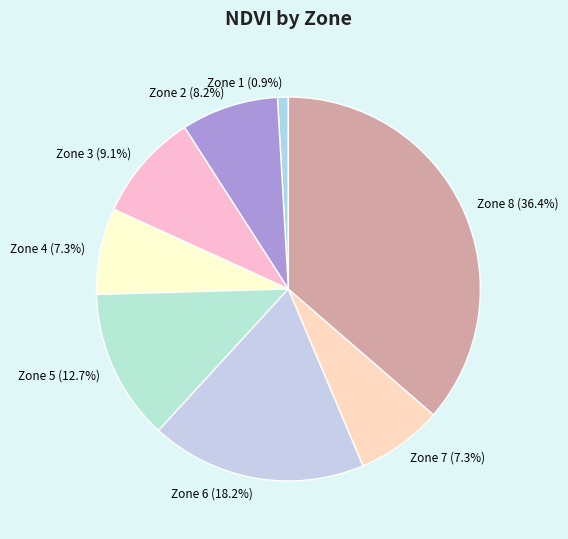

Is it true that Zone 4 is 1% of the pie?

False